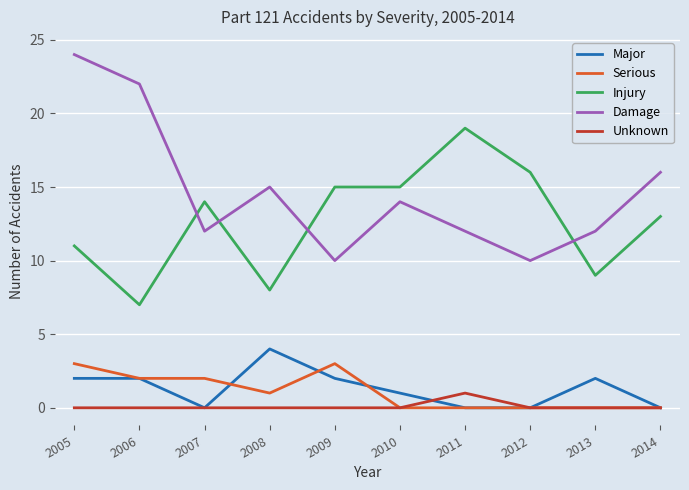

At which category is the sum across all series the highest?

2005